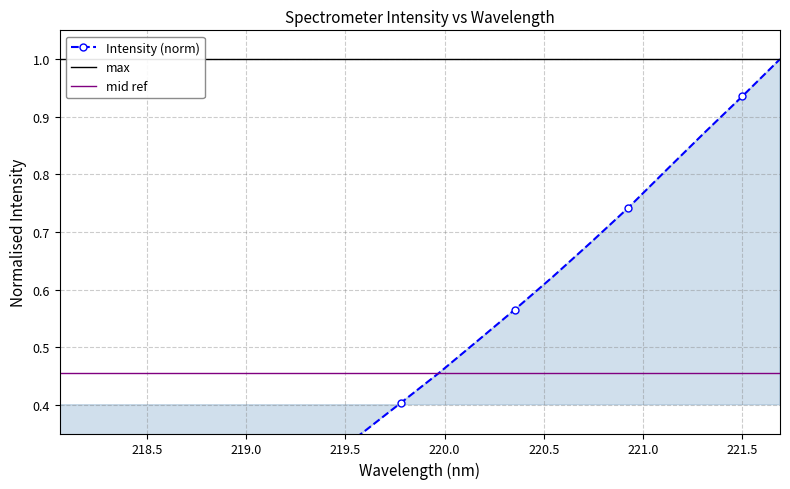

How many positive values are there?

19